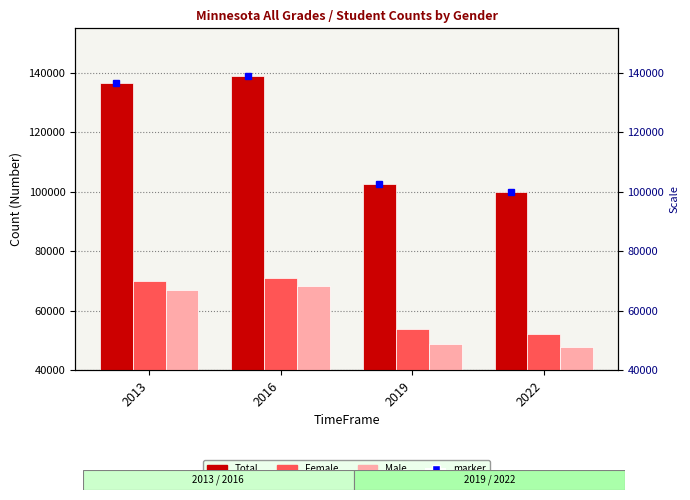

What is the sum of the Male values at 2013 and 2019?

115511